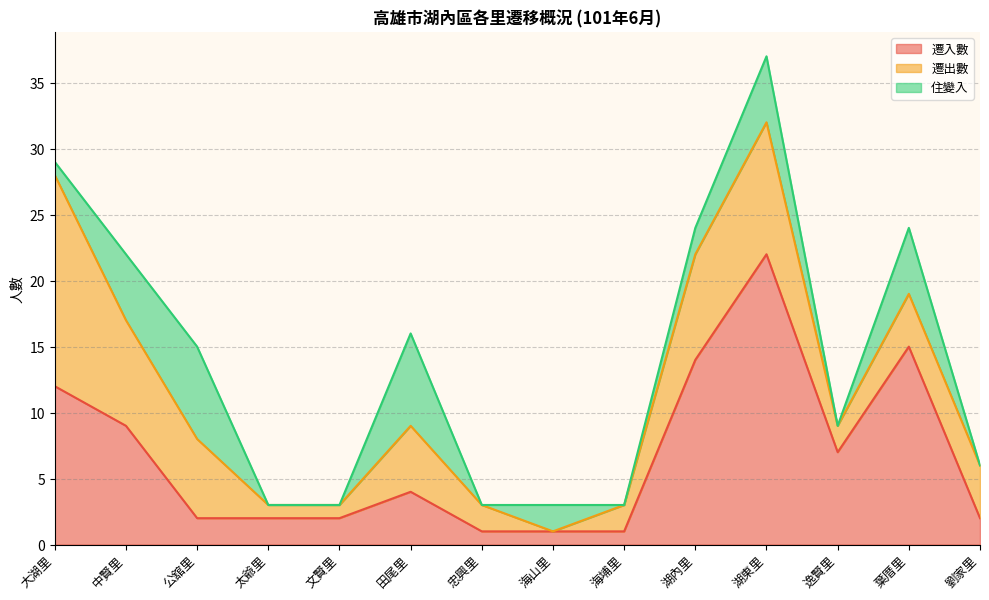

What is the average value of the 遷入數 series?

7